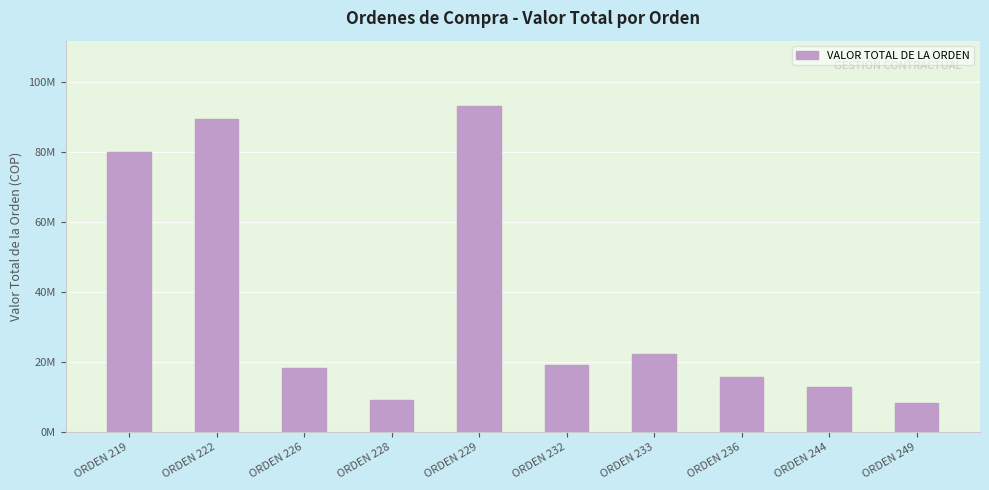

Does the chart contain any negative values?

No